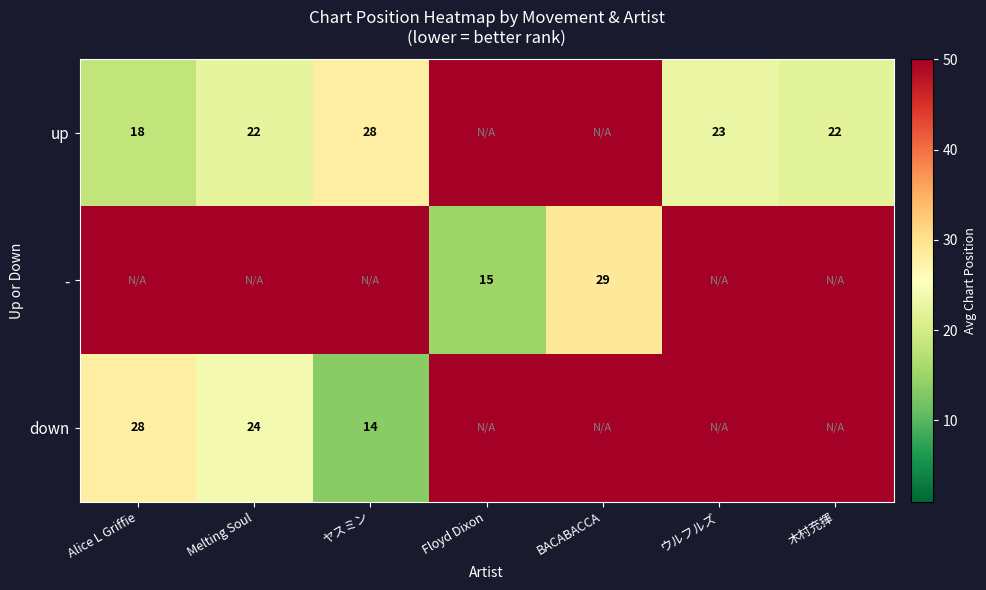

True or false: down has a value of 23 at ヤスミン.

False